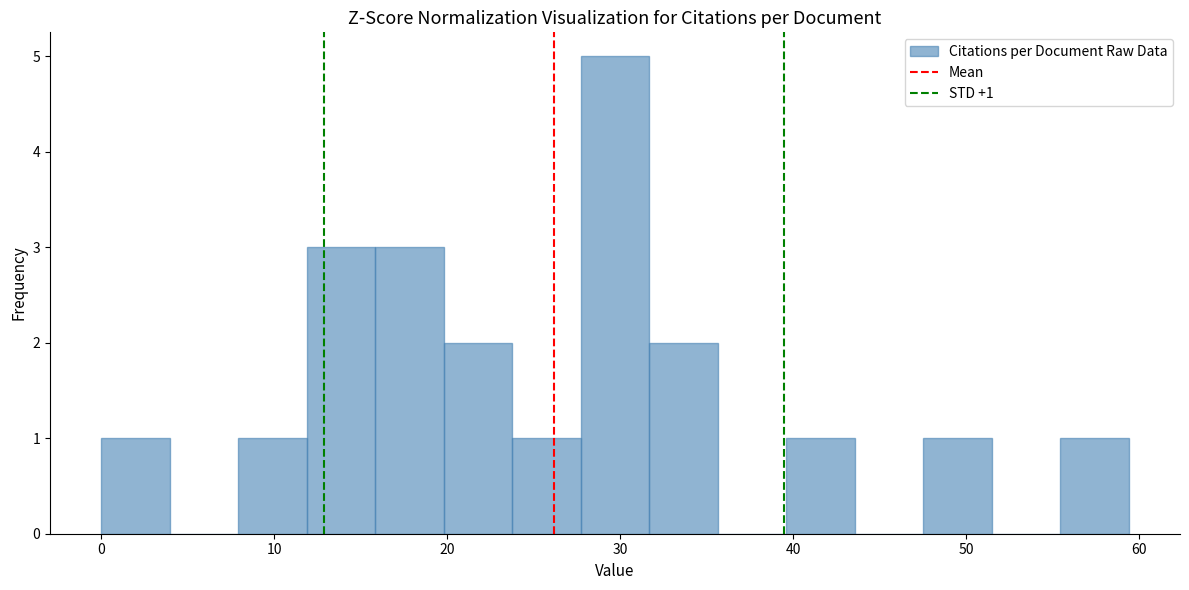

Around what value on the x-axis is the tallest bar? Give the approximate position of its centre, as read against the axis.

30